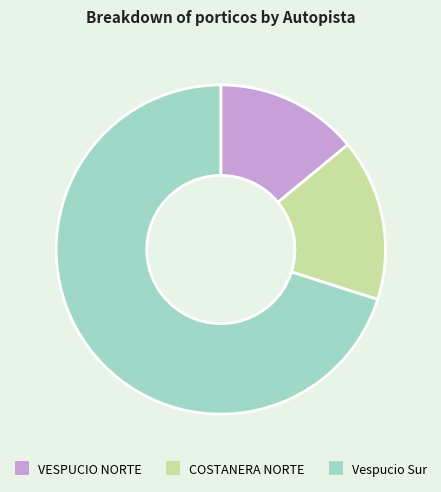

Rank the categories by value from highest to lowest.

Vespucio Sur, COSTANERA NORTE, VESPUCIO NORTE